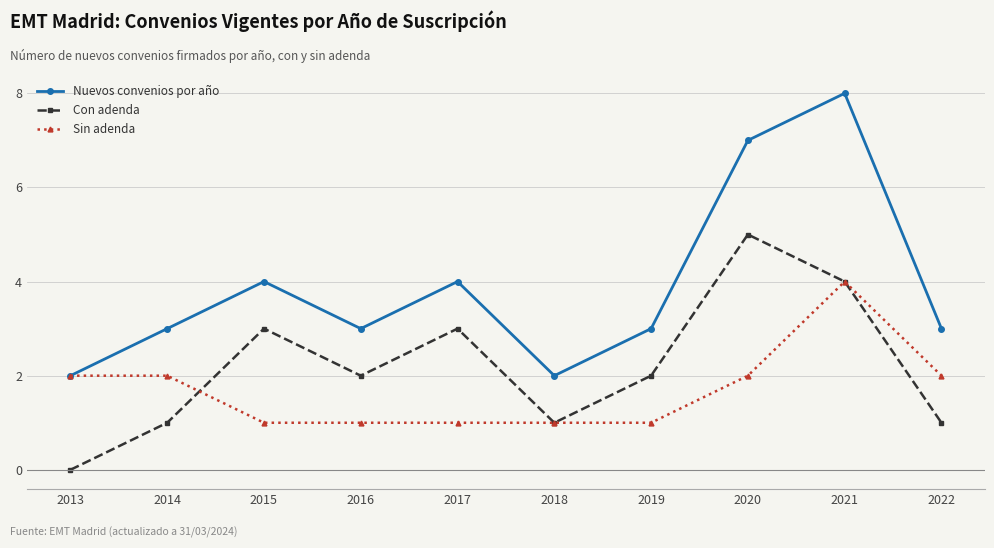

What is the spread (max minus min) of values at 2013?

2